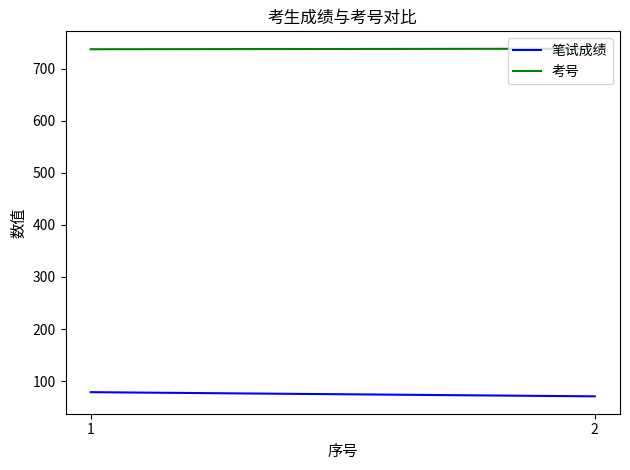

Which category has the highest value across all series?

2